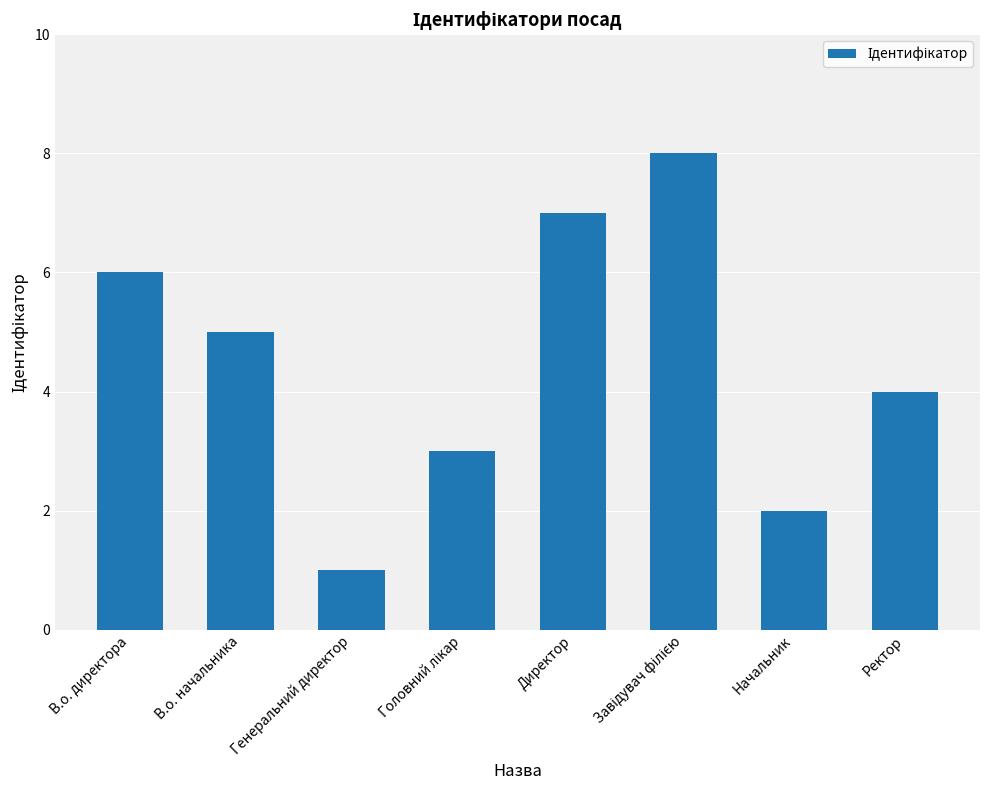

The value at В.о. начальника is 3. True or false?

False